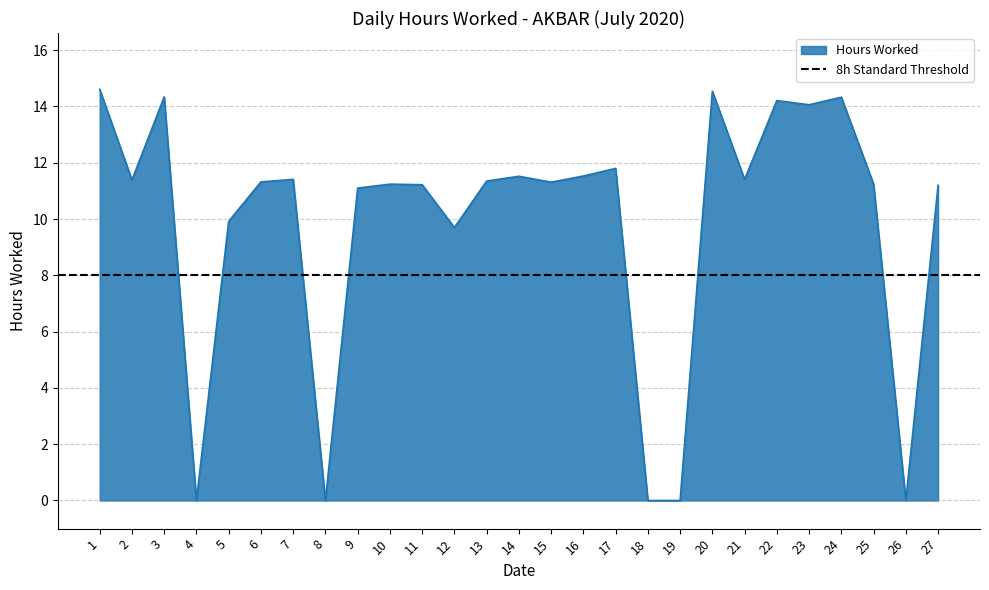

Count the number of values greater than 11.

20